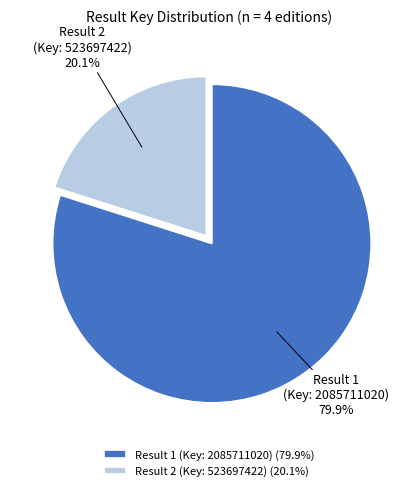

What is the ratio of the value at Result 2 (Key: 523697422) to the value at Result 1 (Key: 2085711020)?

0.3